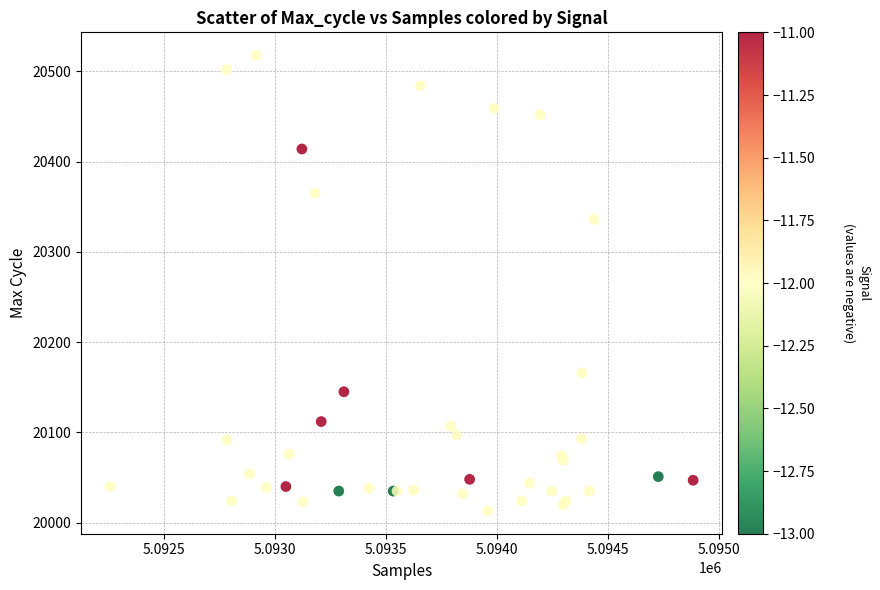

What Y value in the scatter plot is closest to 20265?

20336